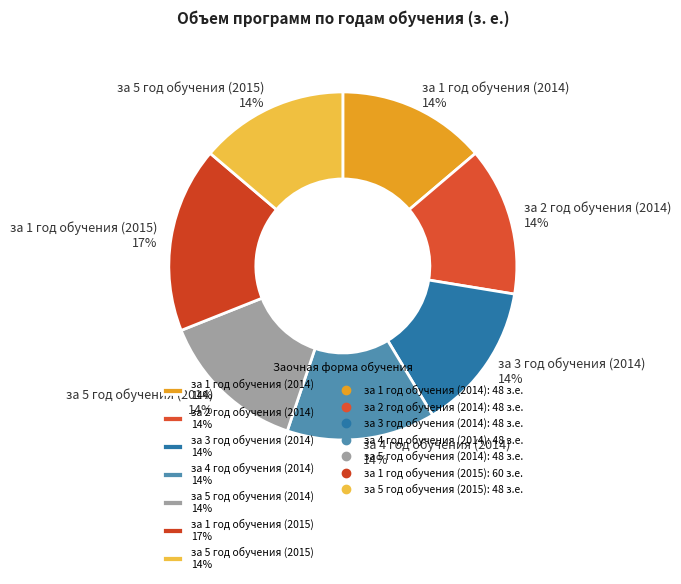

How many segments does this pie chart have?

7